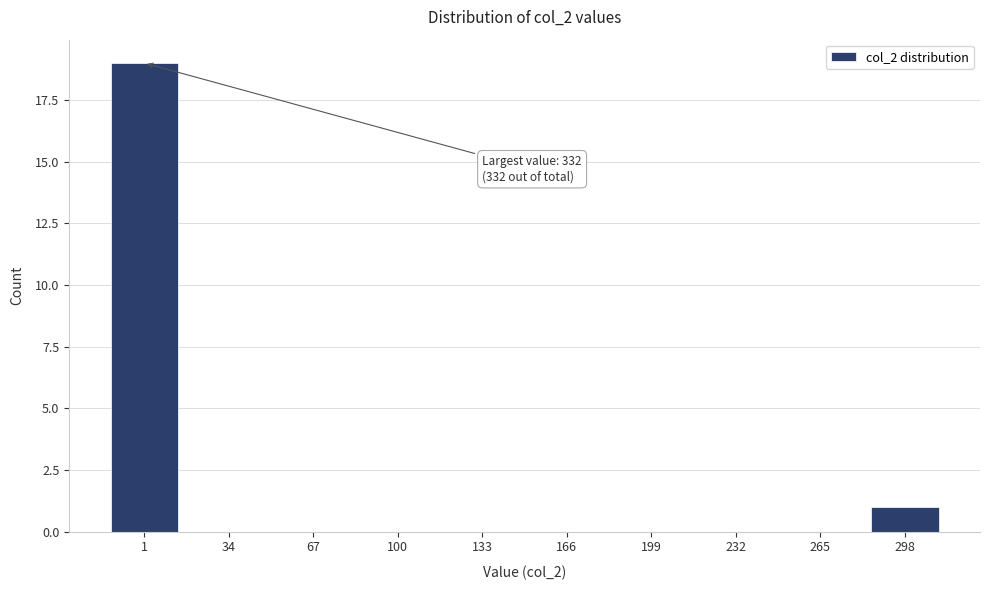

Reading left to right, what are all the values shown in this chart?

1=19	34=0	67=0	100=0	133=0	166=0	199=0	232=0	265=0	298=1